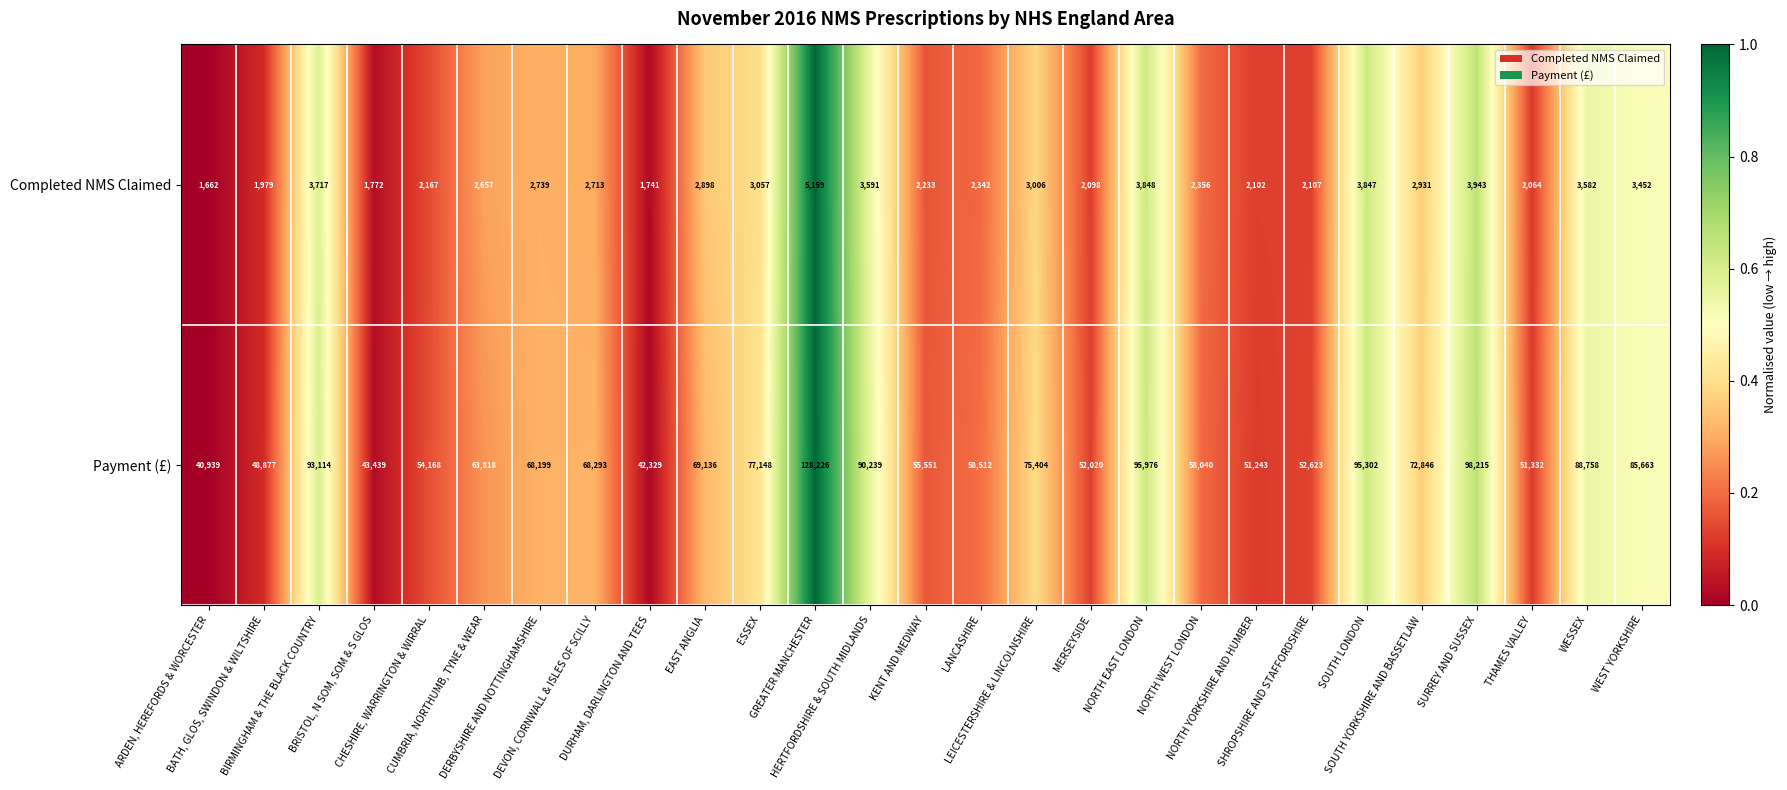

How many values in the Payment (£) series are below 68199?

13